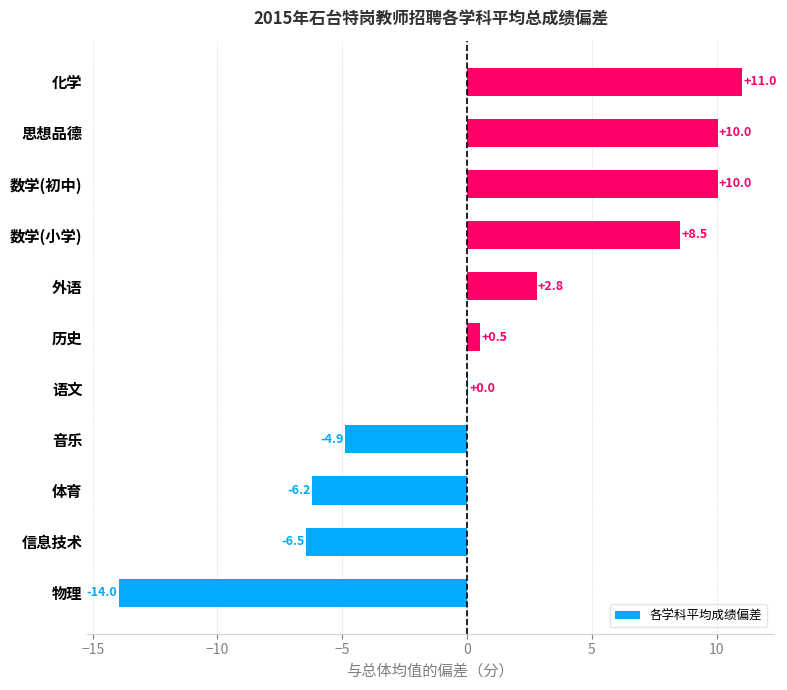

Between 音乐 and 体育, which is larger?

音乐